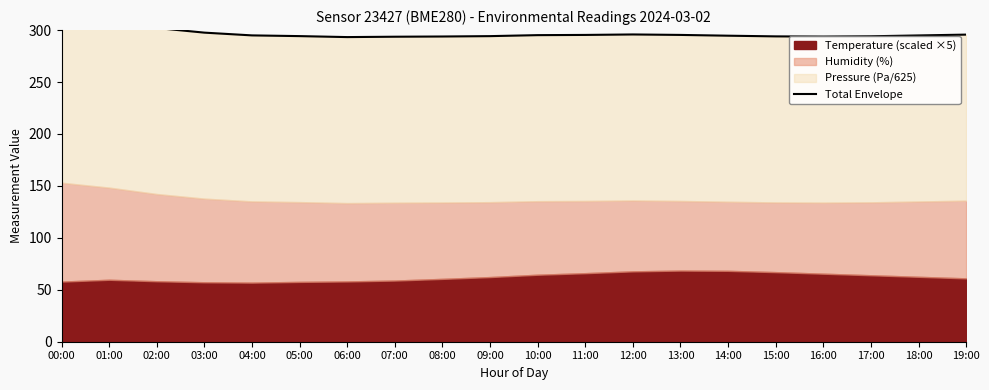

Reading left to right, extract all data points from this chart.

312.9	308.2	302.0	297.5	294.9	294.2	293.3	293.6	293.8	294.2	295.1	295.3	295.8	295.3	294.6	293.9	293.7	294.0	294.8	295.6